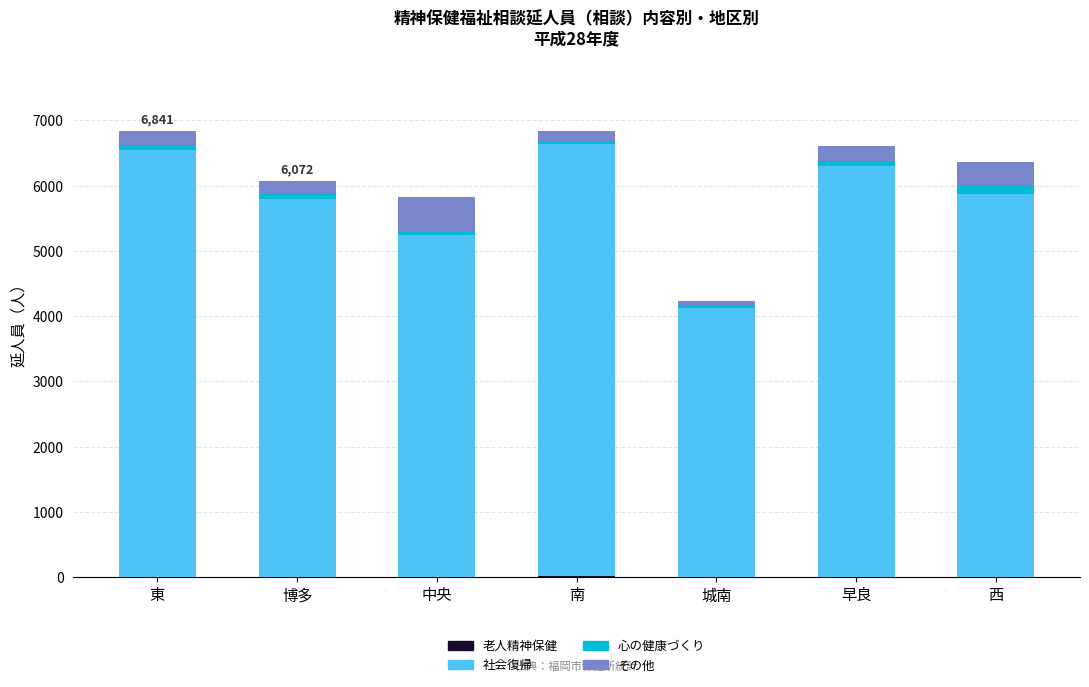

Count the number of data series in this chart.

4